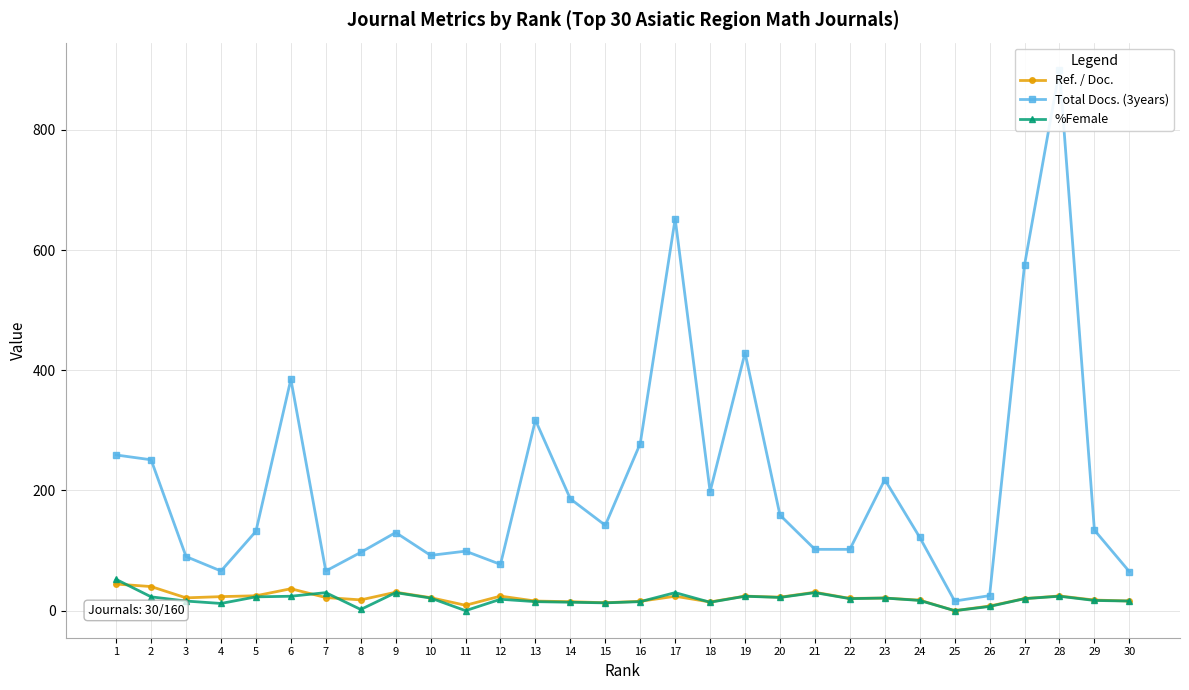

True or false: Ref. / Doc. has a value of 13.2 at 15.

True